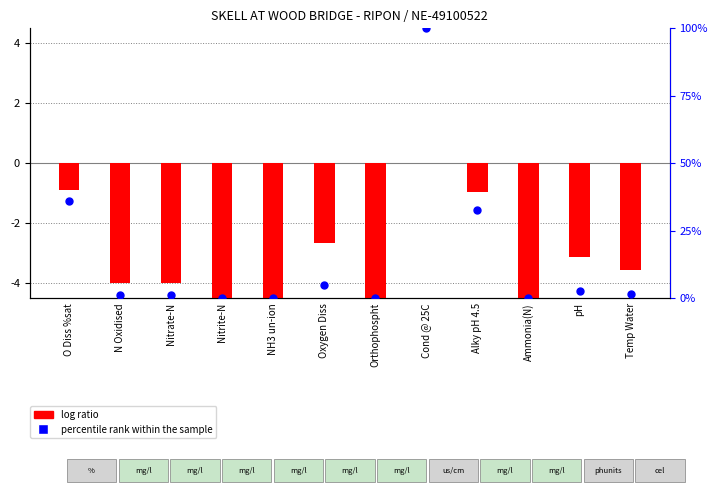

What is the total value across all series at Cond @ 25C?

100.0